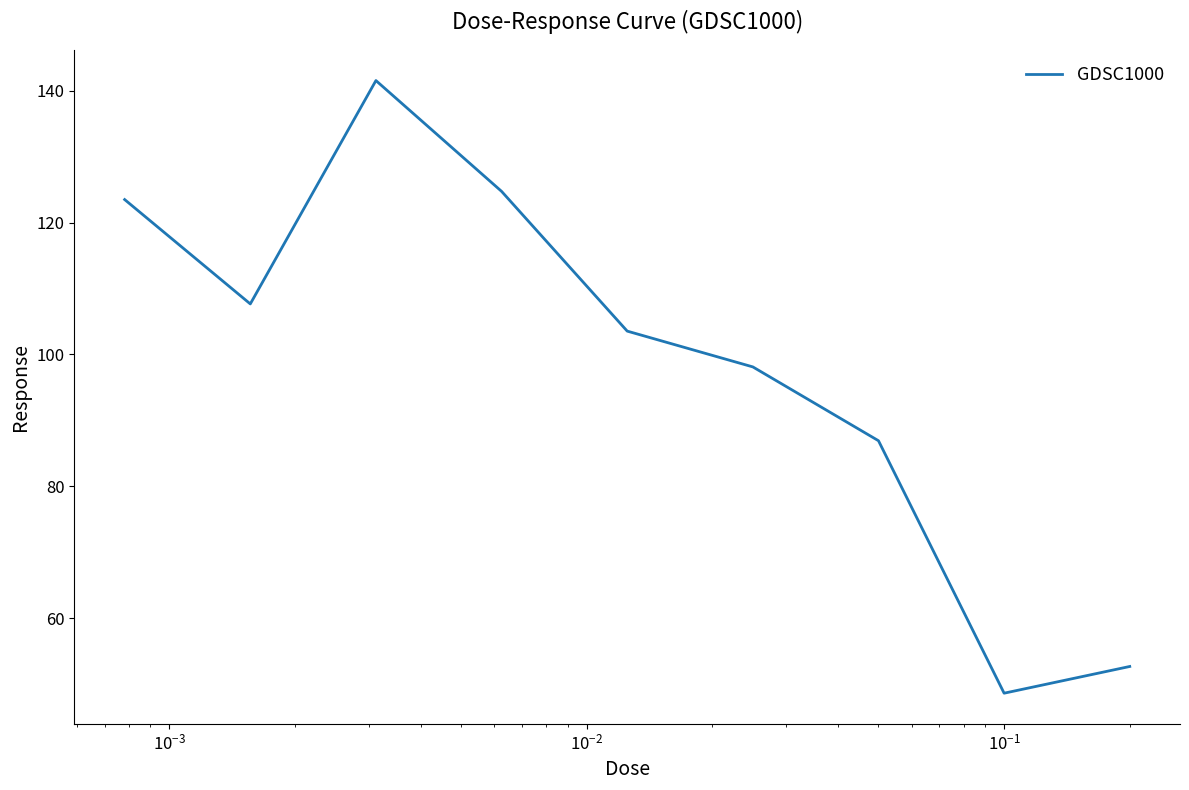

What is the minimum value shown in the chart?

48.6